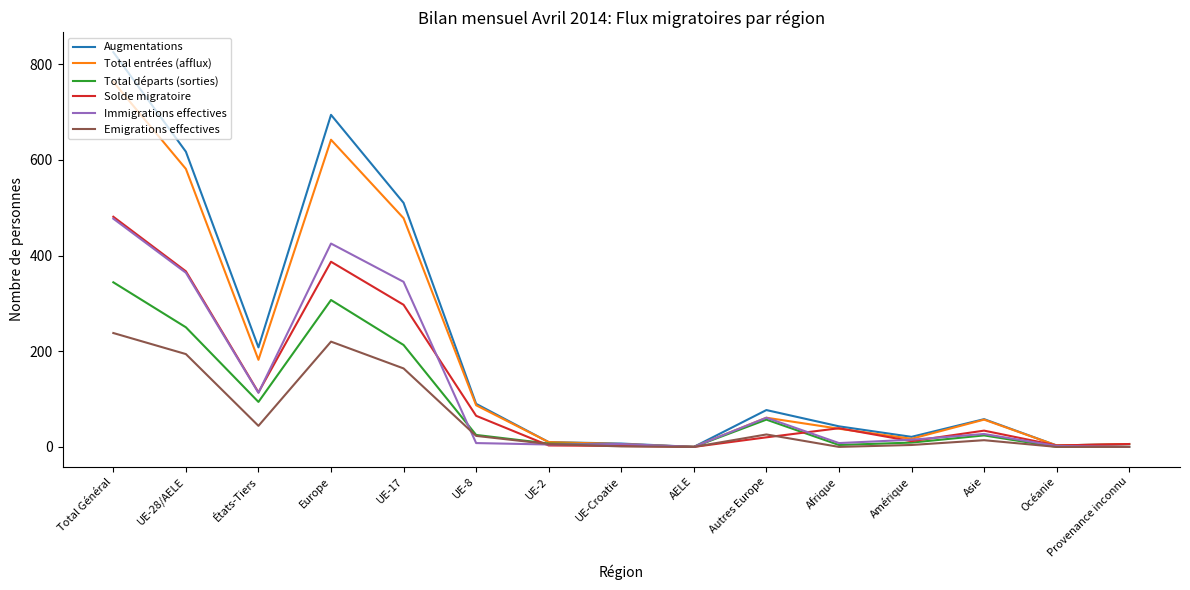

Is the value of Total départs (sorties) at UE-Croatie greater than the value of Augmentations at Afrique?

No